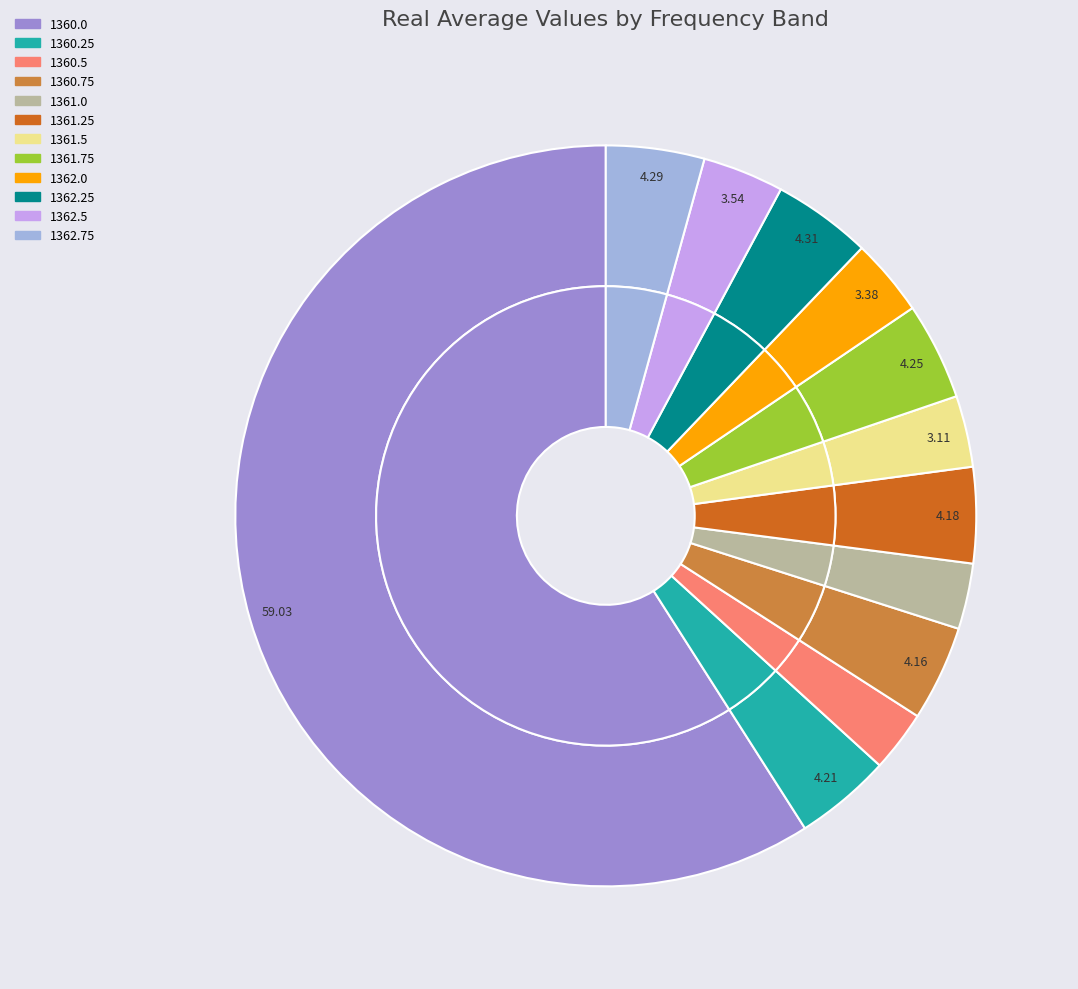

What is the majority slice?

1360.0